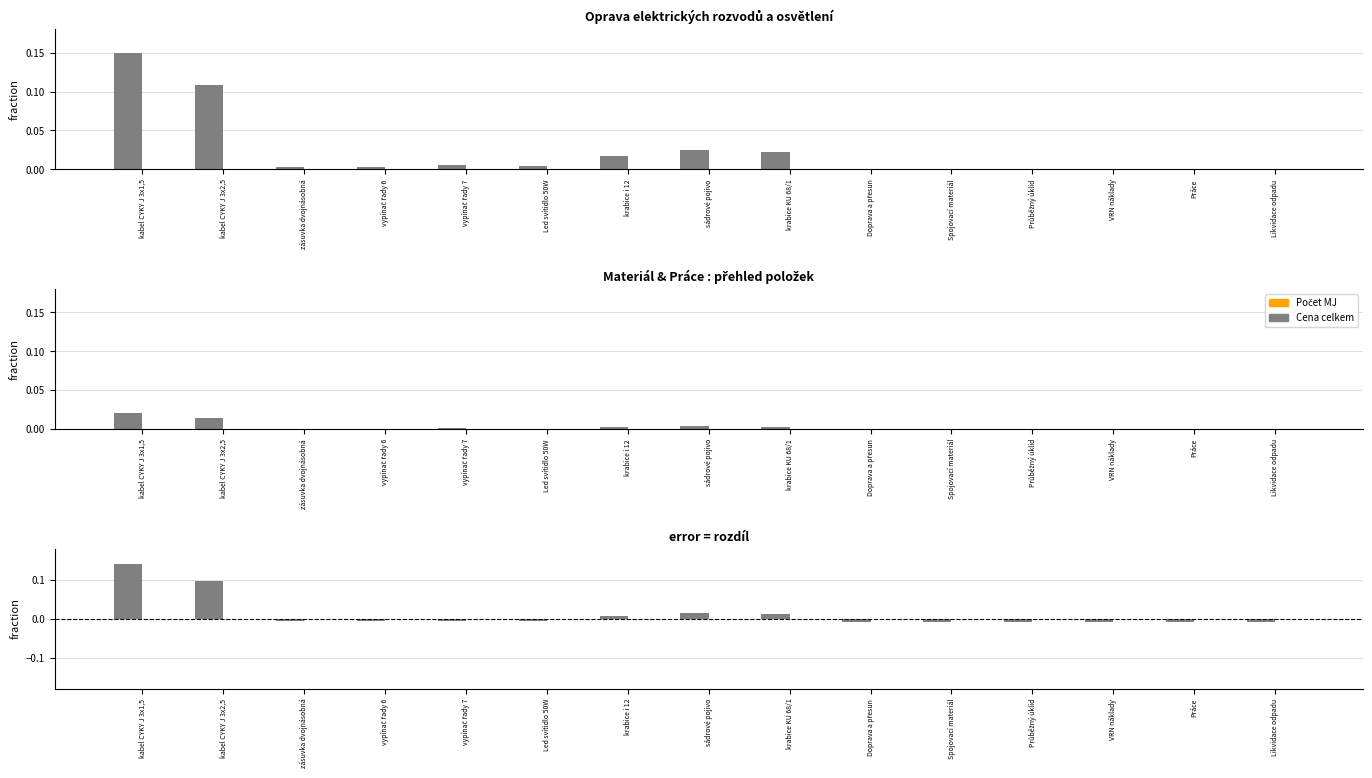

How many bars are there in total?

30